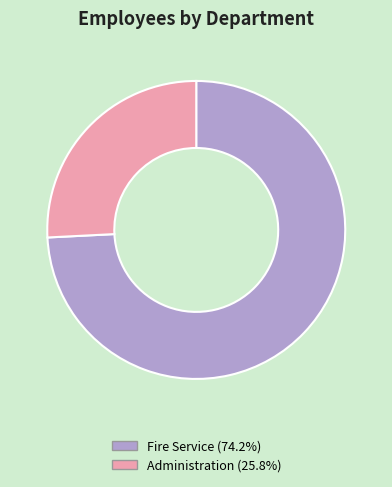

How many segments does this pie chart have?

2